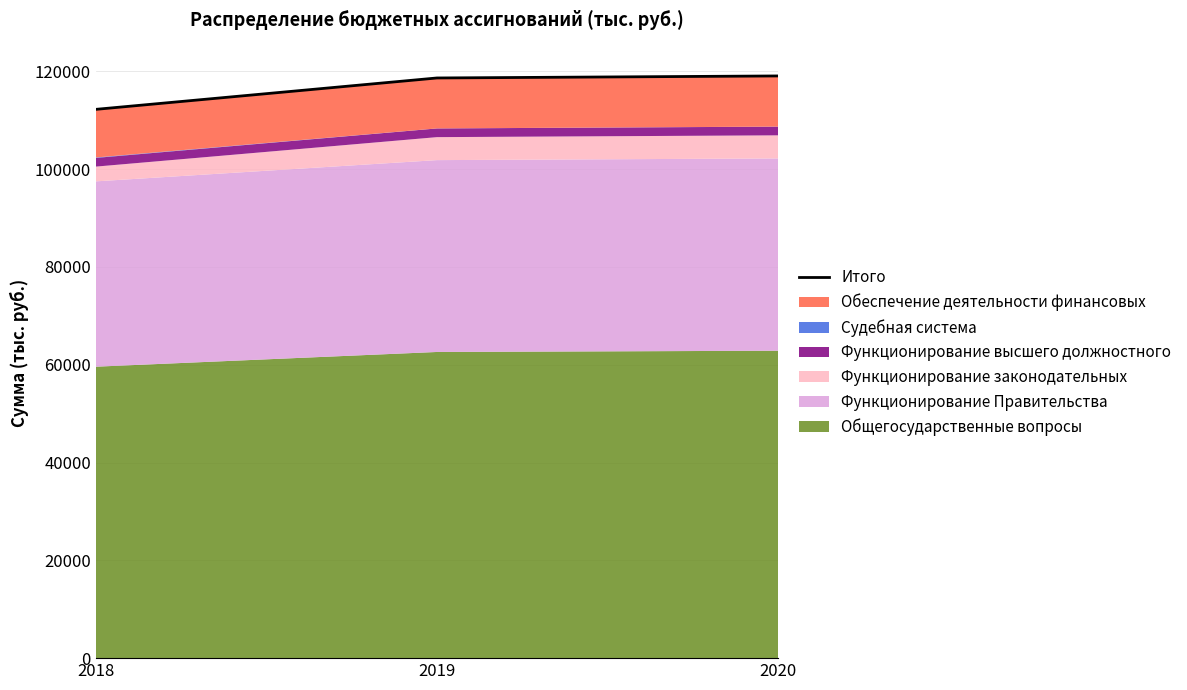

List the labels in order of value, smallest first.

2018, 2019, 2020